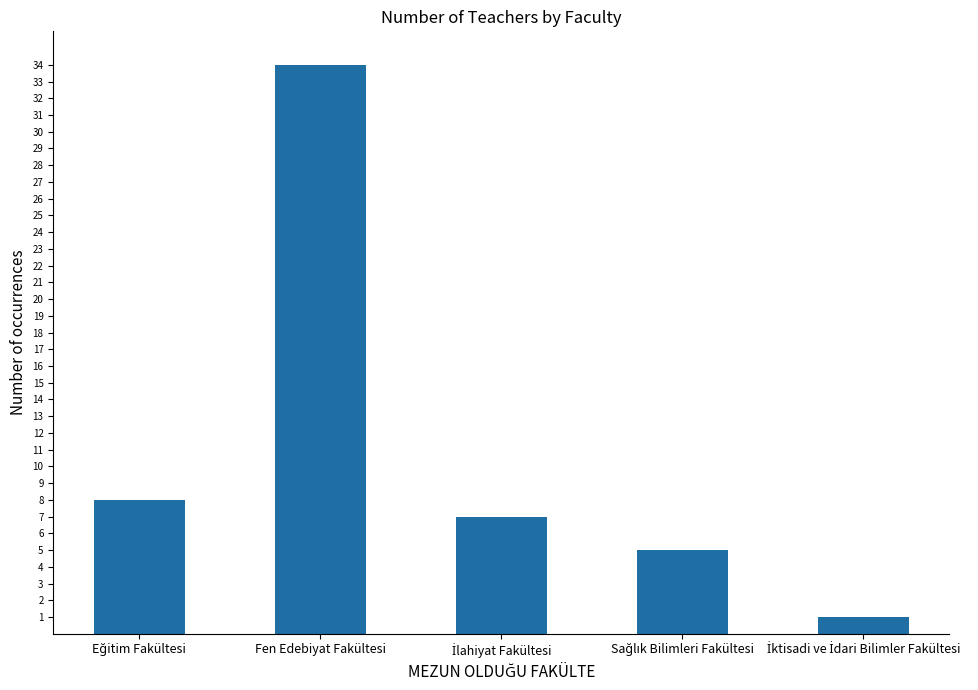

What is the value of the 3rd bar from the left?

7